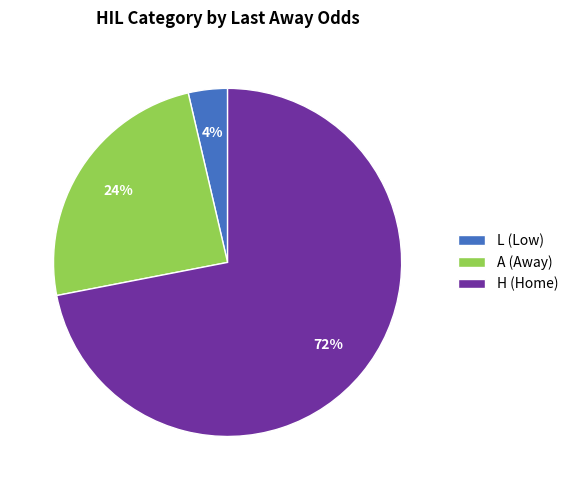

What percentage is the H (Home) slice, to the nearest percent?

72%